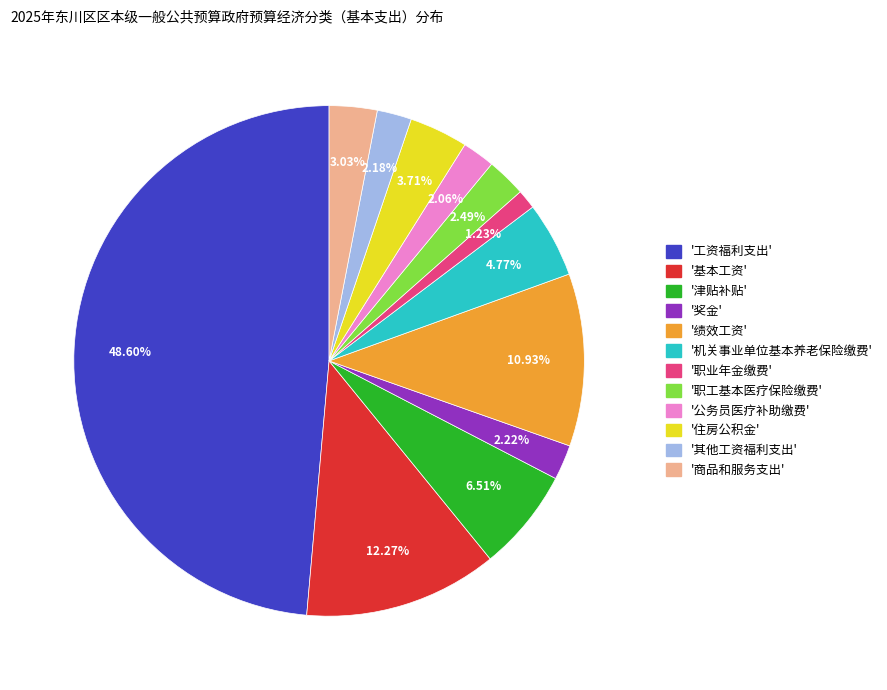

Is there any slice that represents more than half of the pie?

No